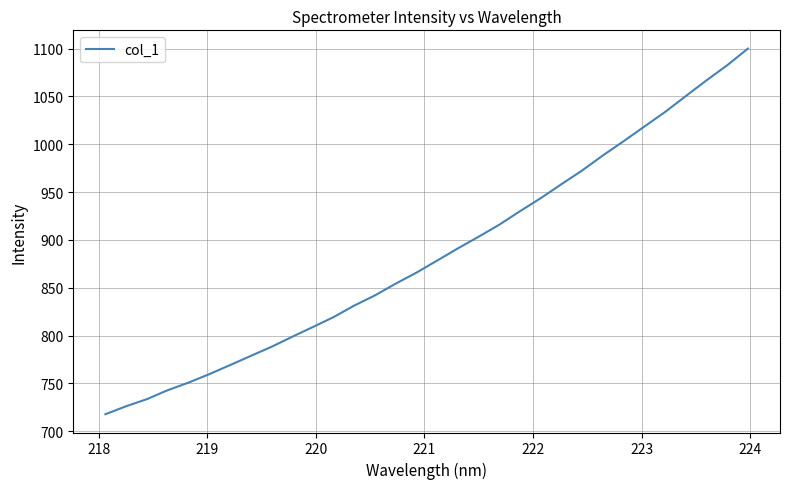

What is the smallest value displayed?

717.8